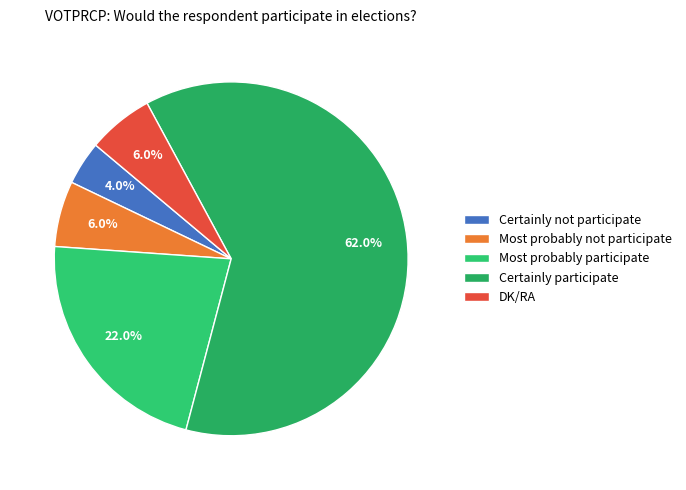

What is the total percentage of Certainly not participate and DK/RA?

10.0%